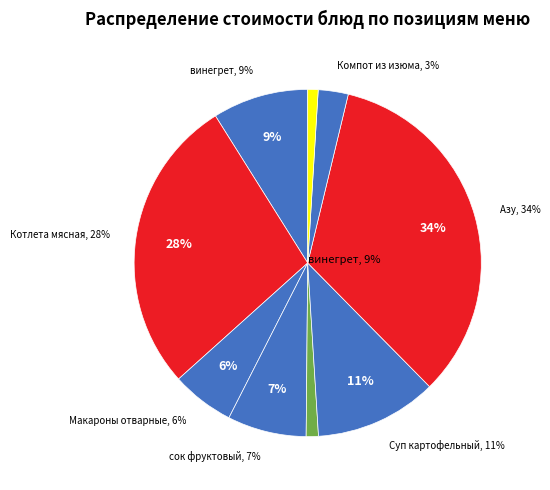

The сок фруктовый slice represents 1% of the pie. True or false?

False